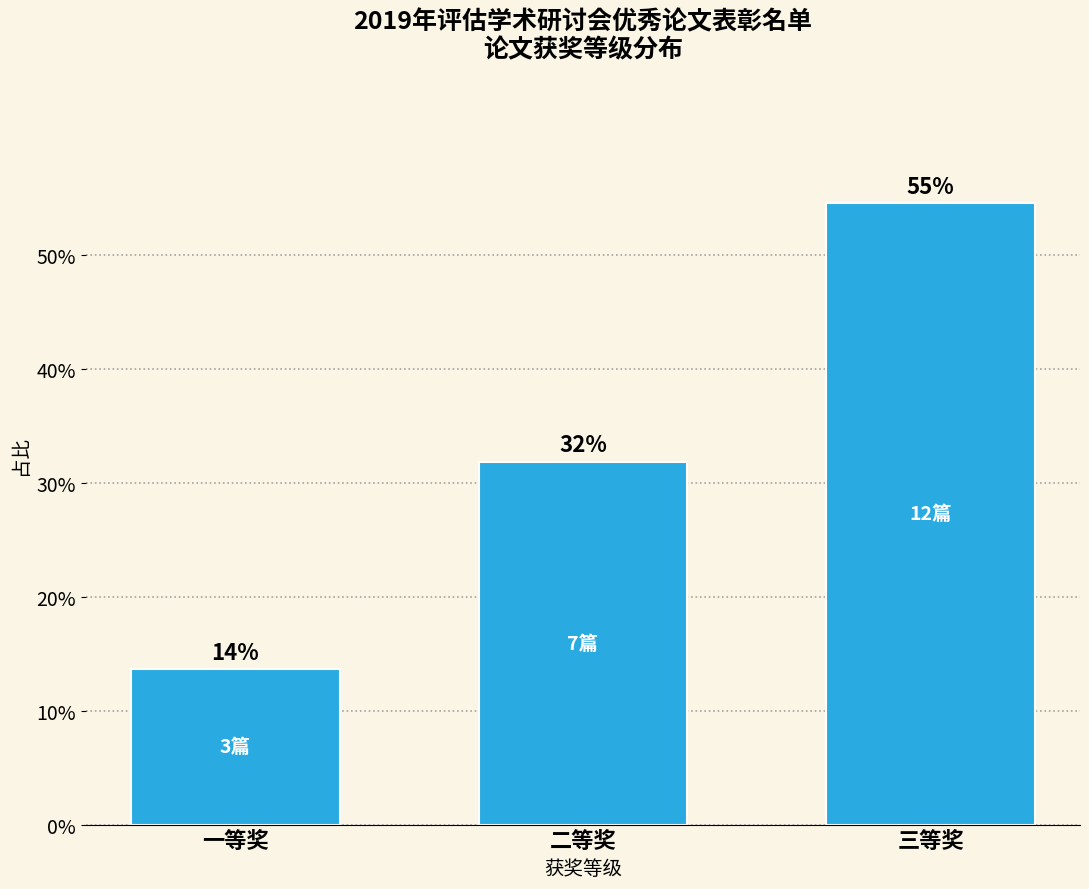

How many bars are there in total?

3